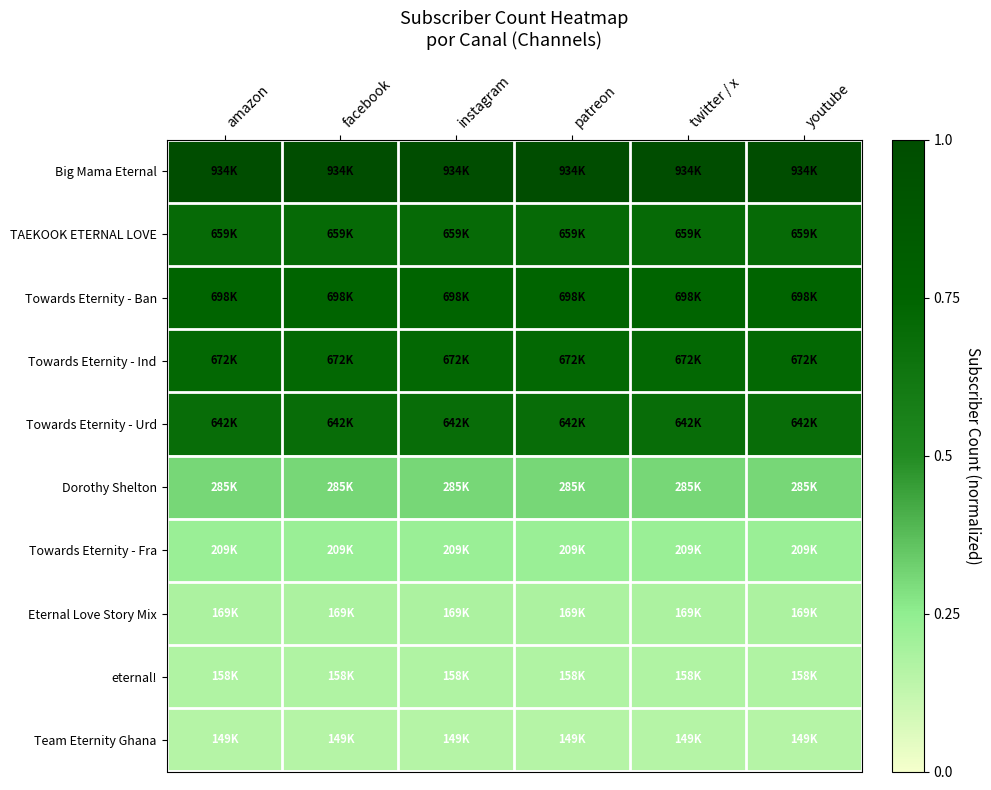

At twitter / x, list the series in order from largest to smallest.

Big Mama Eternal, Towards Eternity - Ban, Towards Eternity - Ind, TAEKOOK ETERNAL LOVE, Towards Eternity - Urd, Dorothy Shelton, Towards Eternity - Fra, Eternal Love Story Mix, eternal!, Team Eternity Ghana